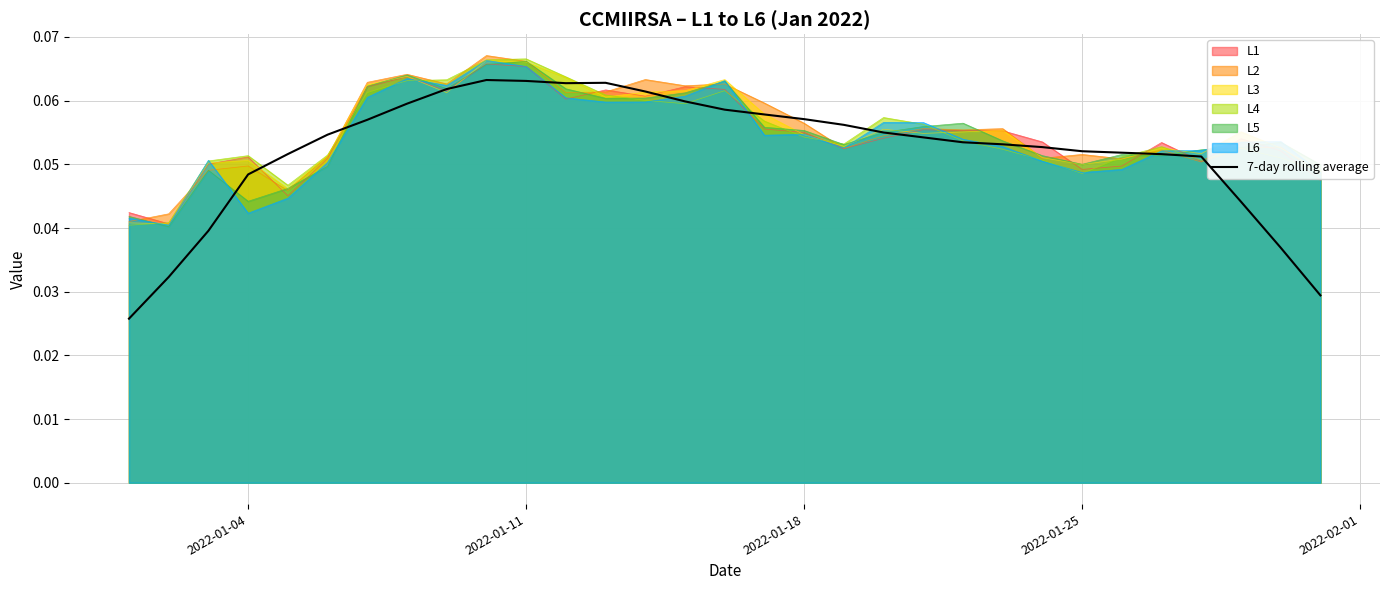

How many lines are shown in the chart?

7